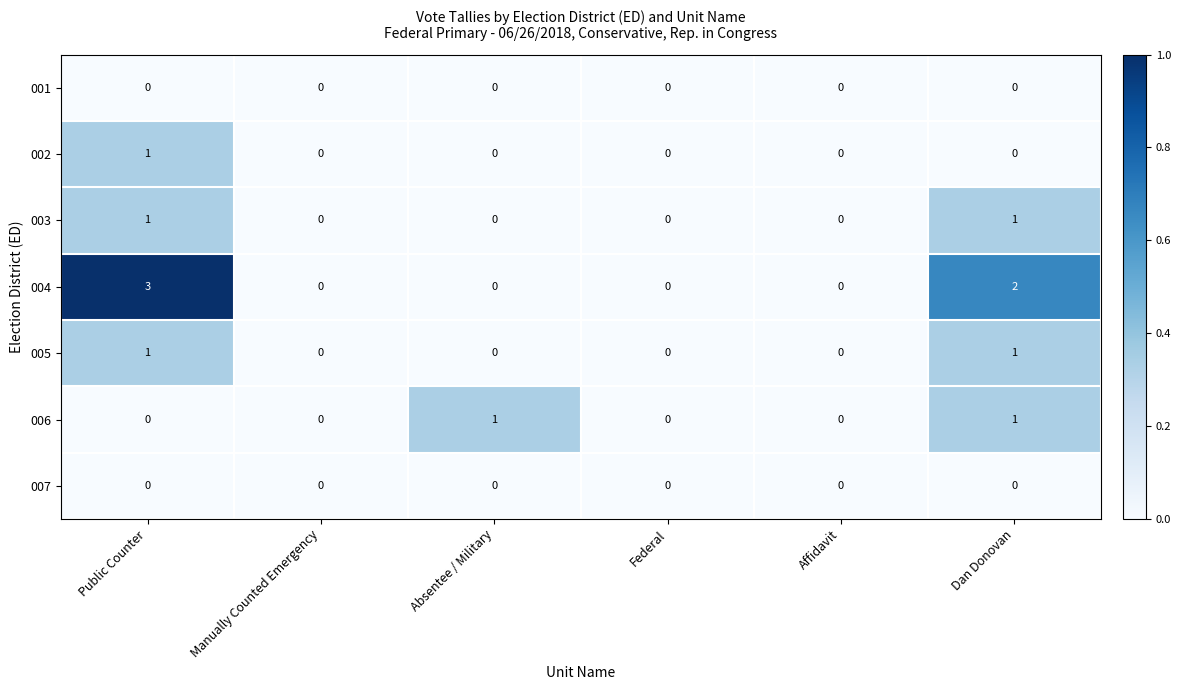

Which series has the largest range (max minus min)?

004